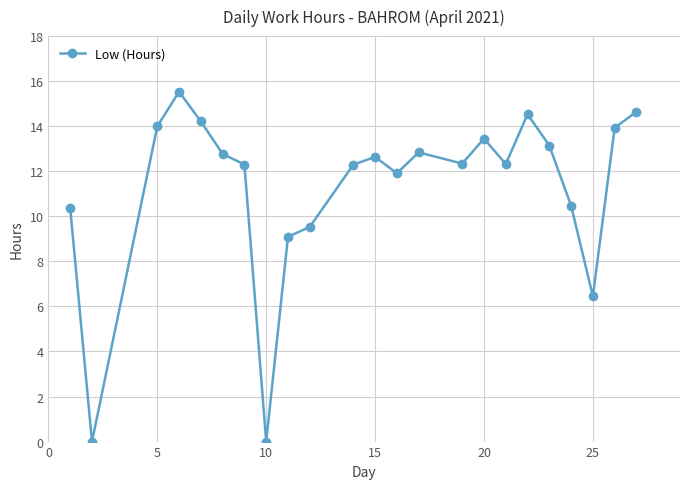

Count the number of values greater than 12.

15